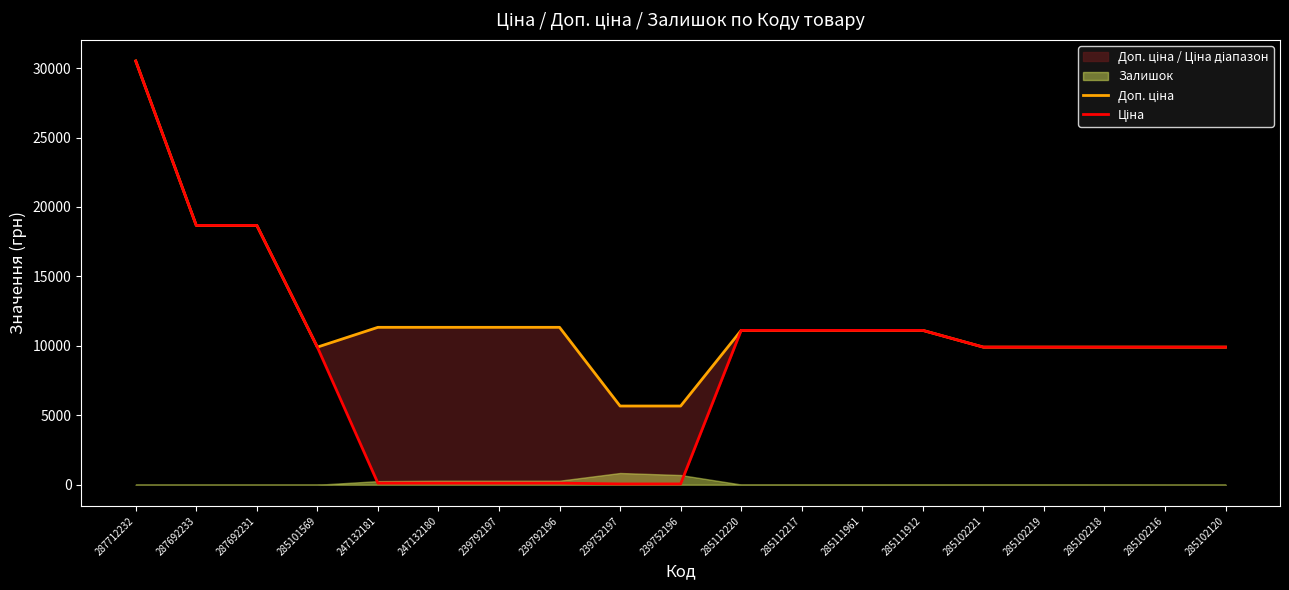

Does the chart display data point markers on the line(s)?

No